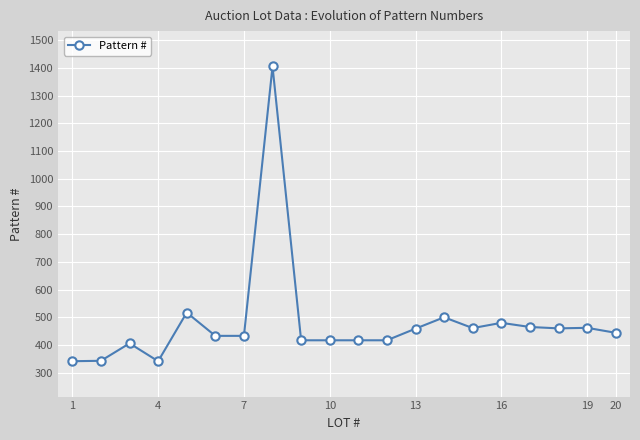

What is the greatest value displayed?

1405.0